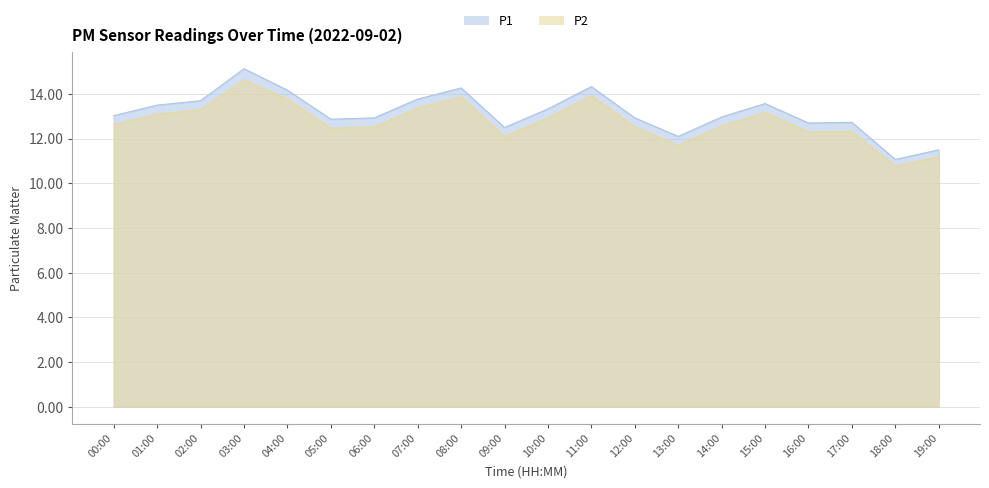

How many data points in P2 are above 12?

17